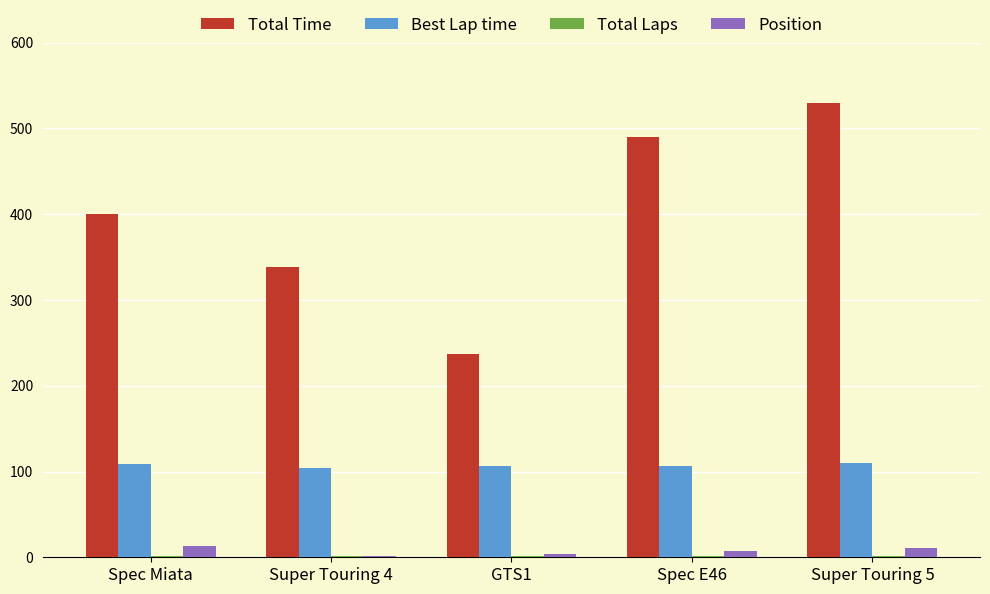

What is the spread (max minus min) of values at Spec Miata?

398.8